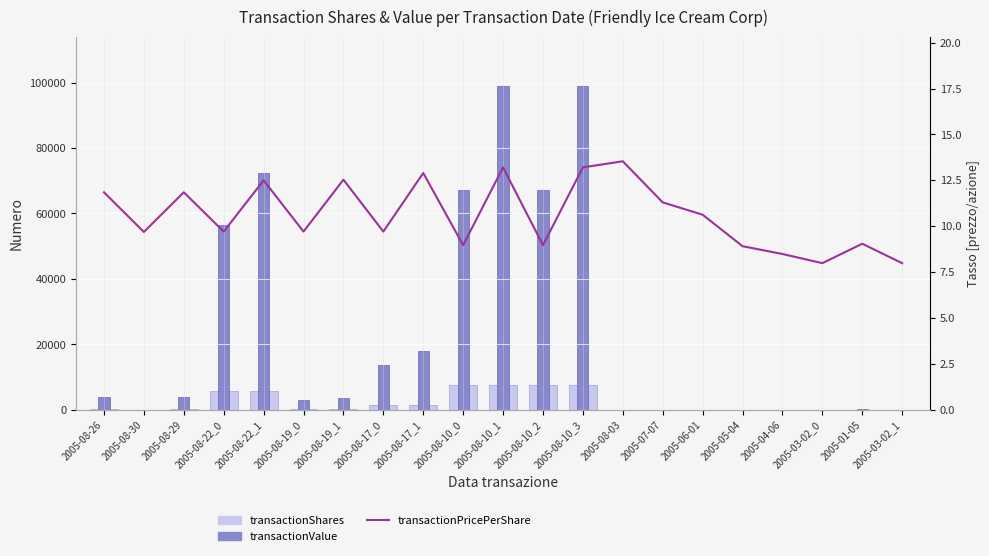

What is the difference between the maximum and minimum values in the transactionShares series?

7499.0